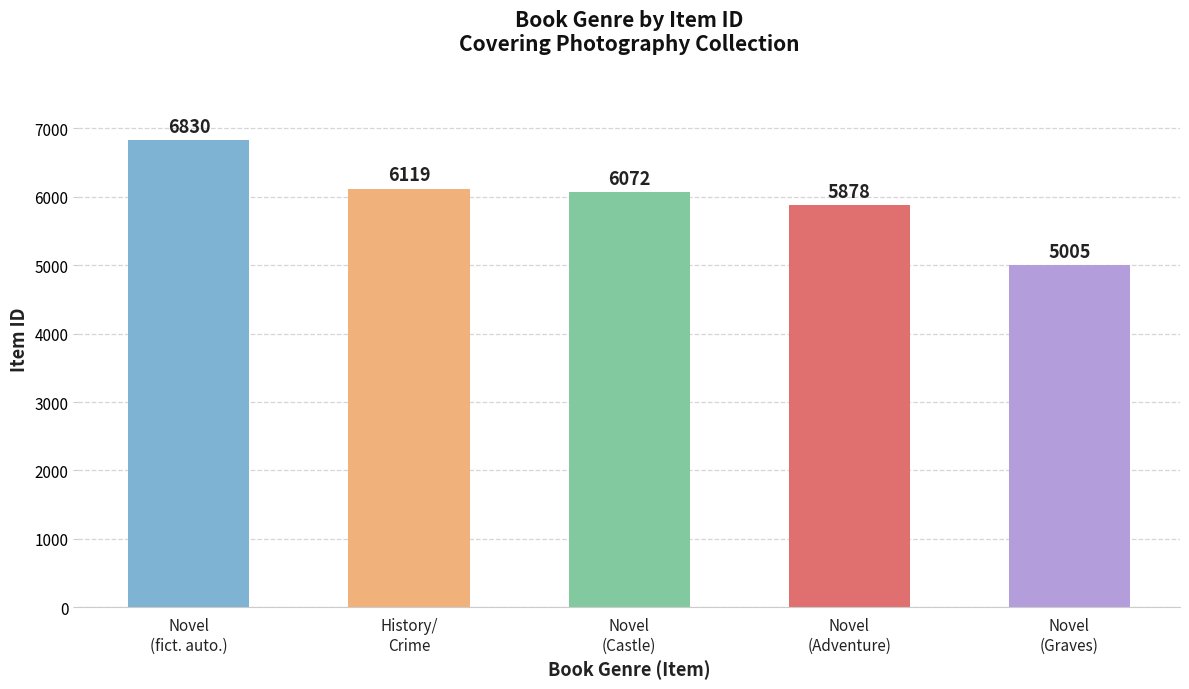

What is the value of the 2nd bar from the left?

6119